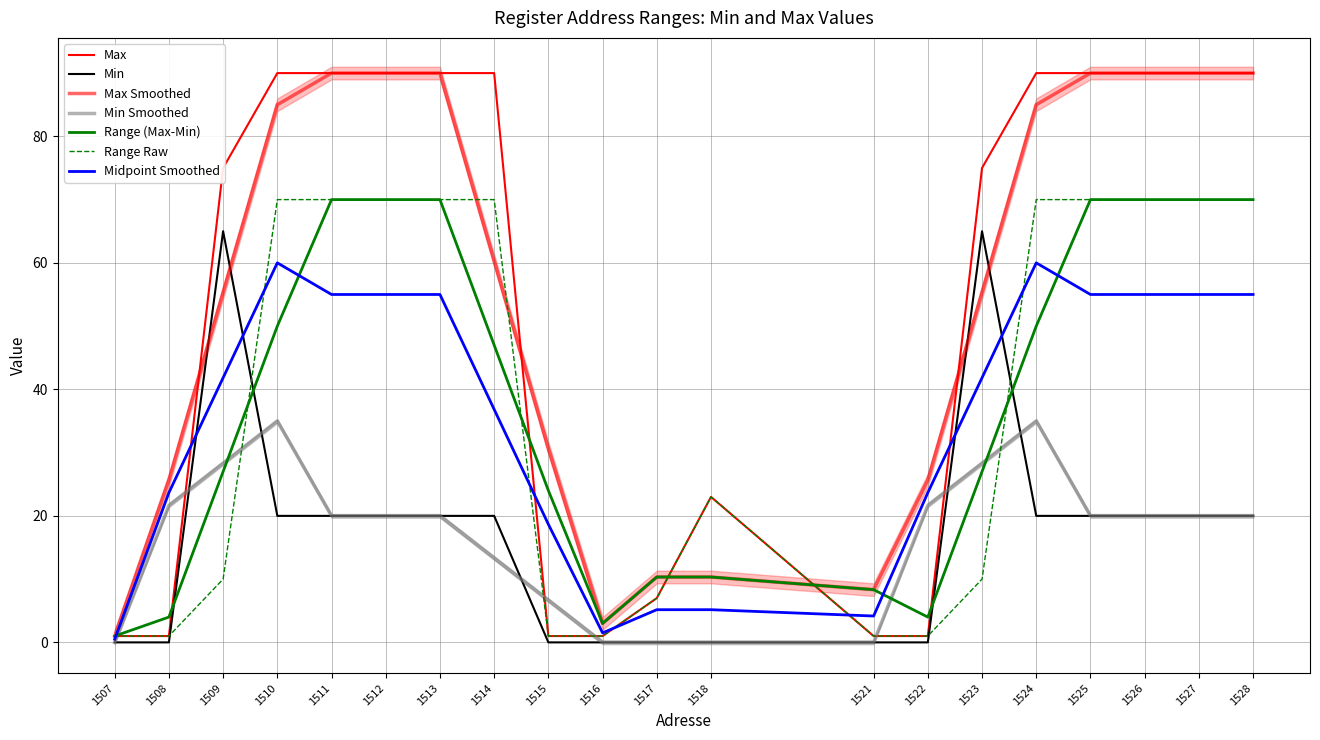

What is the sum of all Max values?

1086